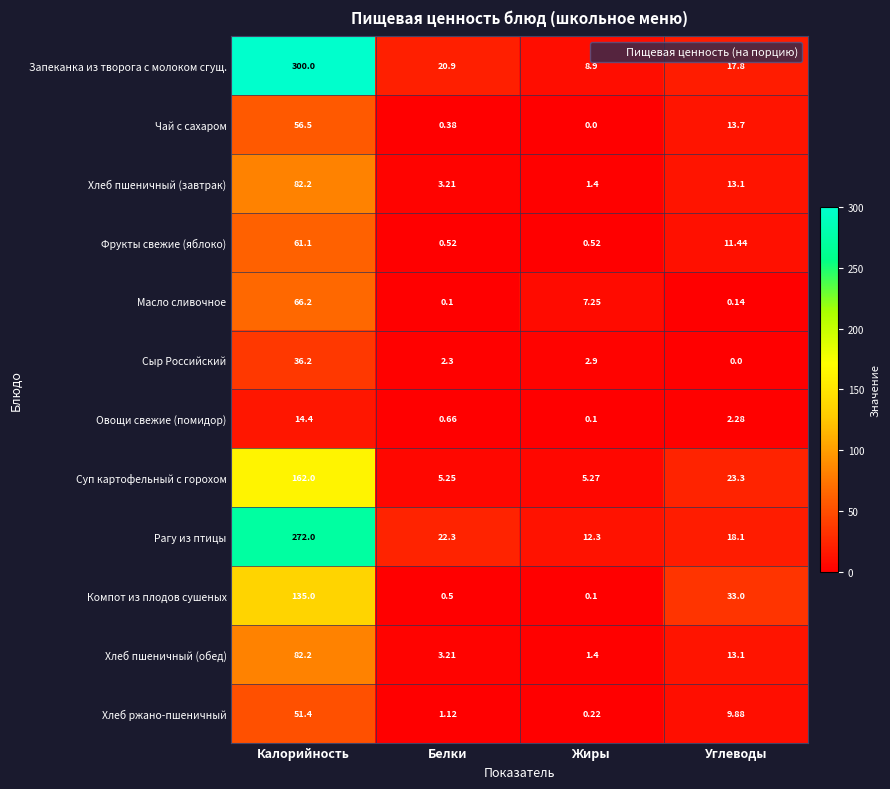

At which label does Чай с сахаром first exceed 13?

Калорийность